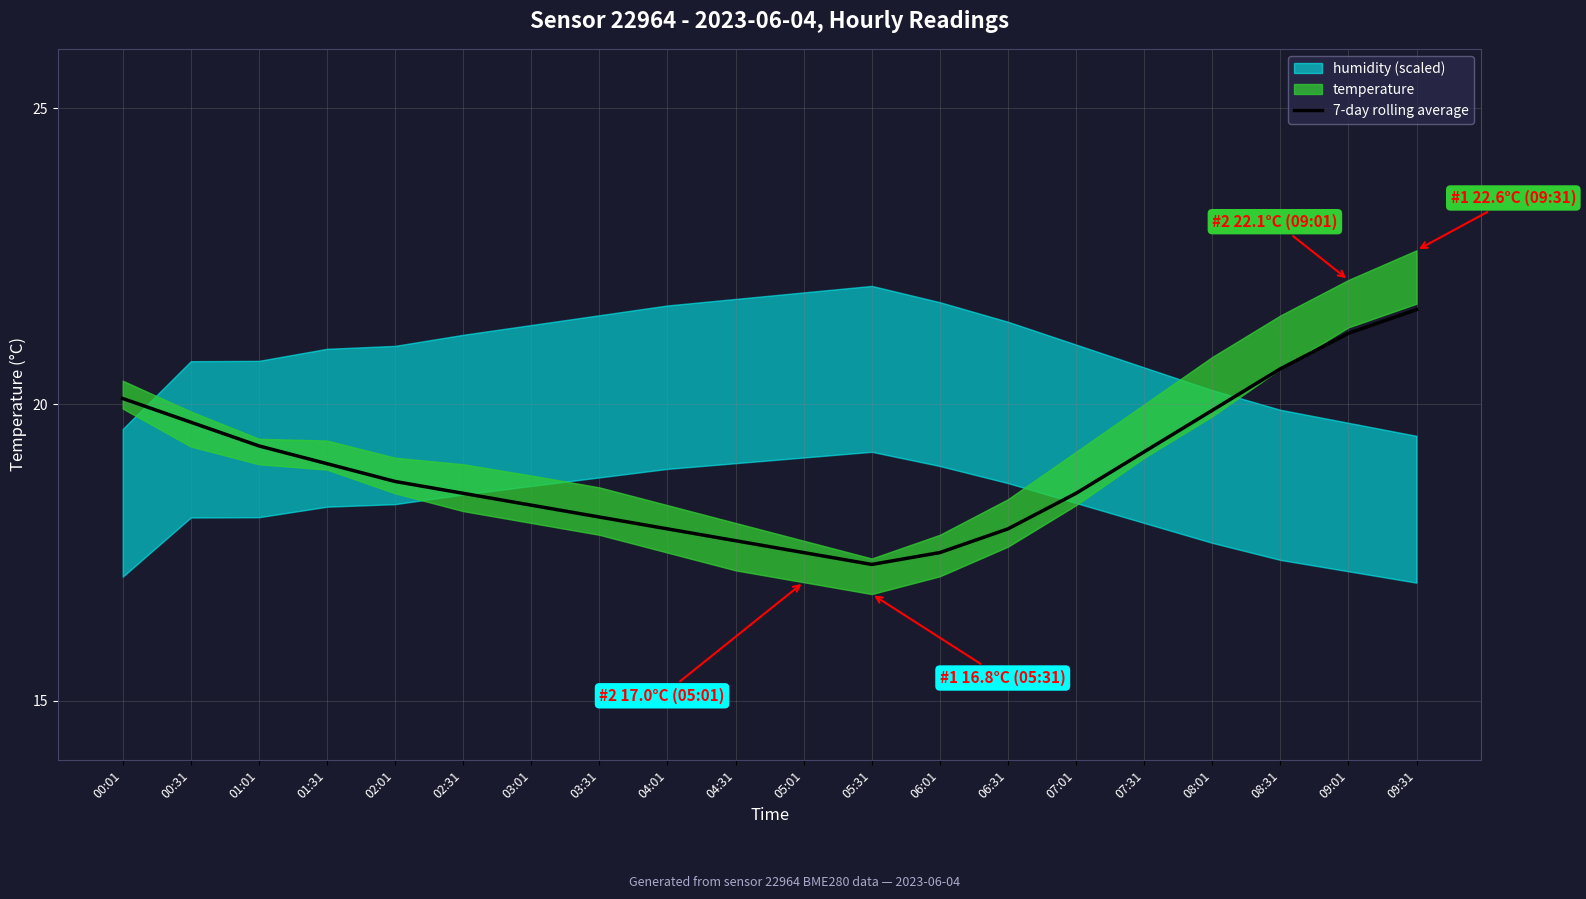

What is the difference between the second highest and second lowest values?

3.7